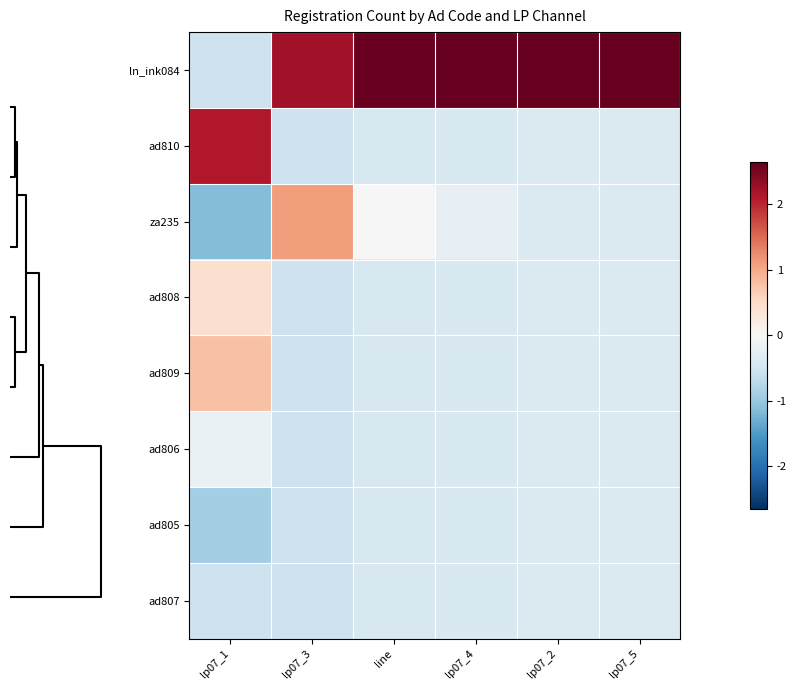

Which series has the widest spread of values?

ln_ink084